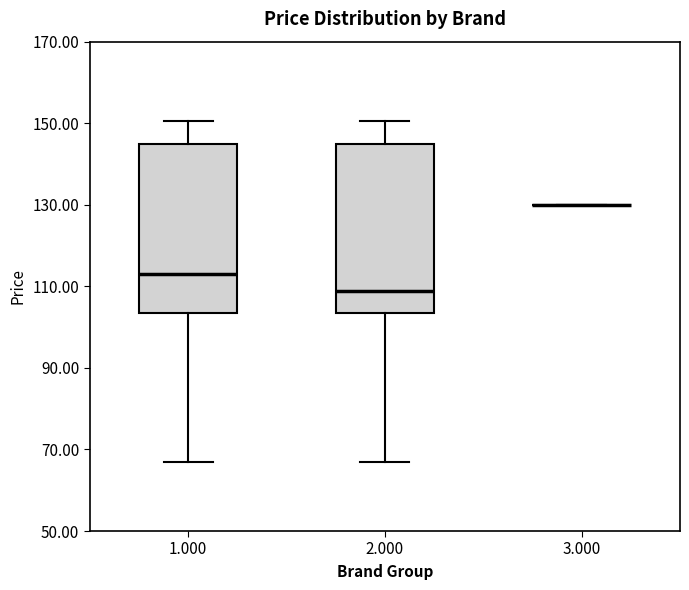

Where does the upper whisker of the box at x = 1.000 end on the y-axis? The values are not printed on the chart, so give them approximately, as read against the axis.

150